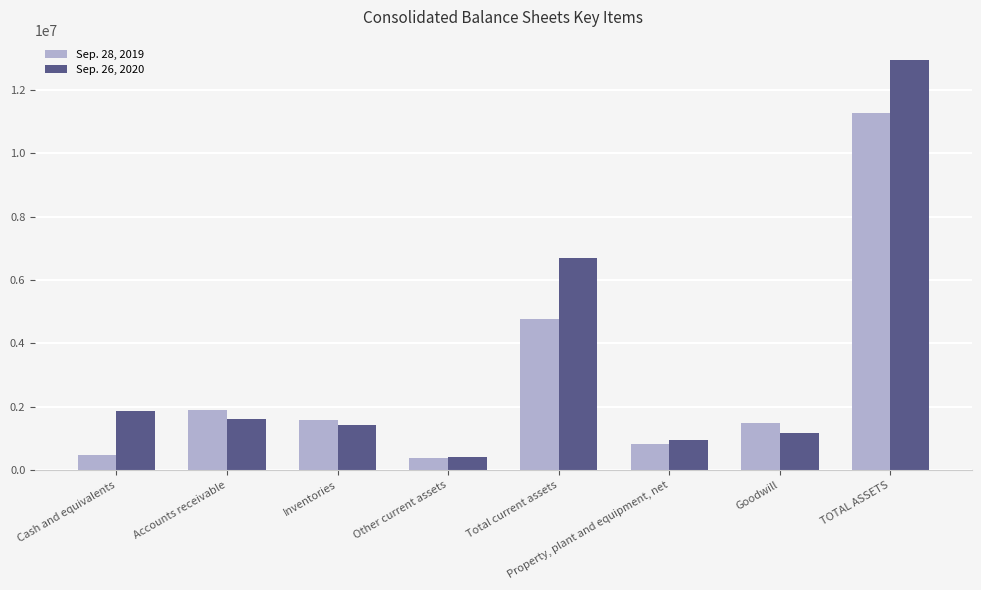

Which series has the largest total across all categories?

Sep. 26, 2020